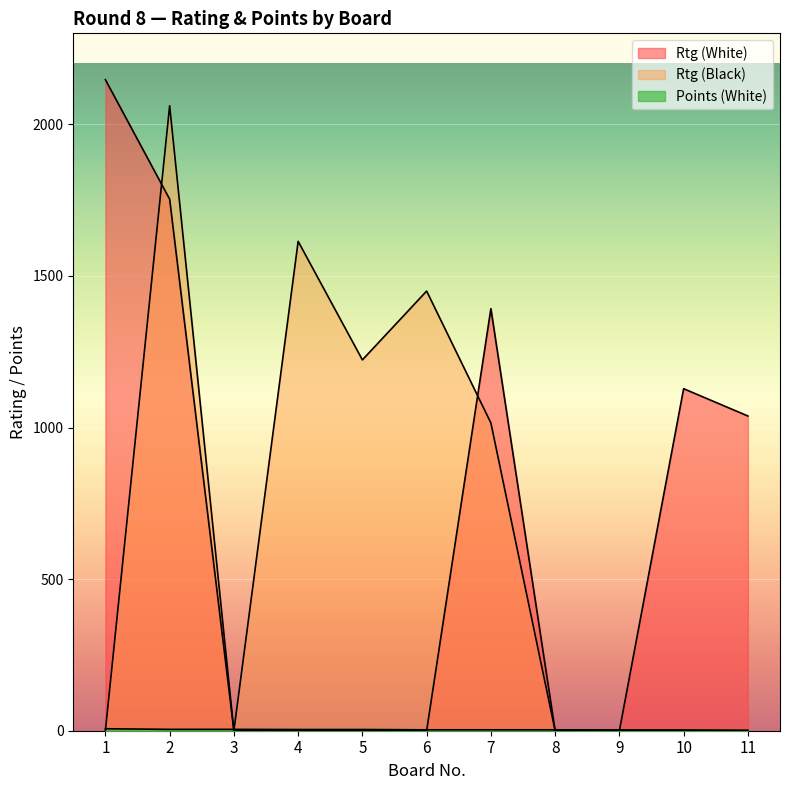

The value of Points (White) at 10 is 1.6. True or false?

False